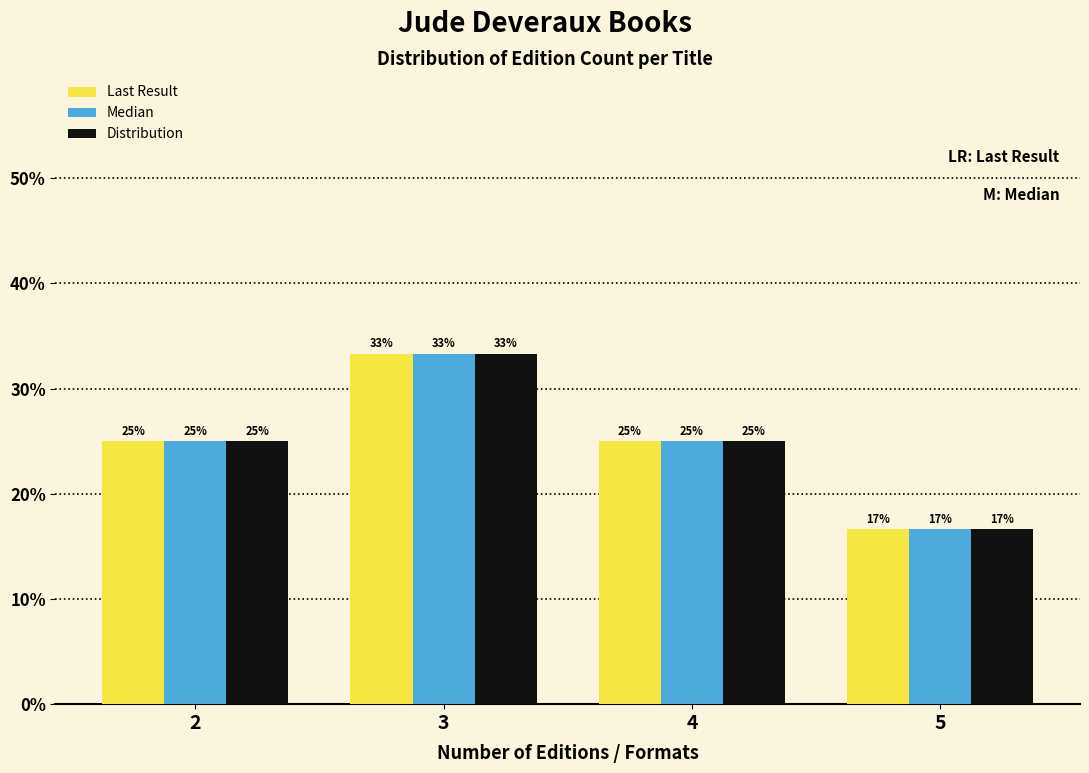

The value of Distribution at 2 is 25.0. True or false?

True